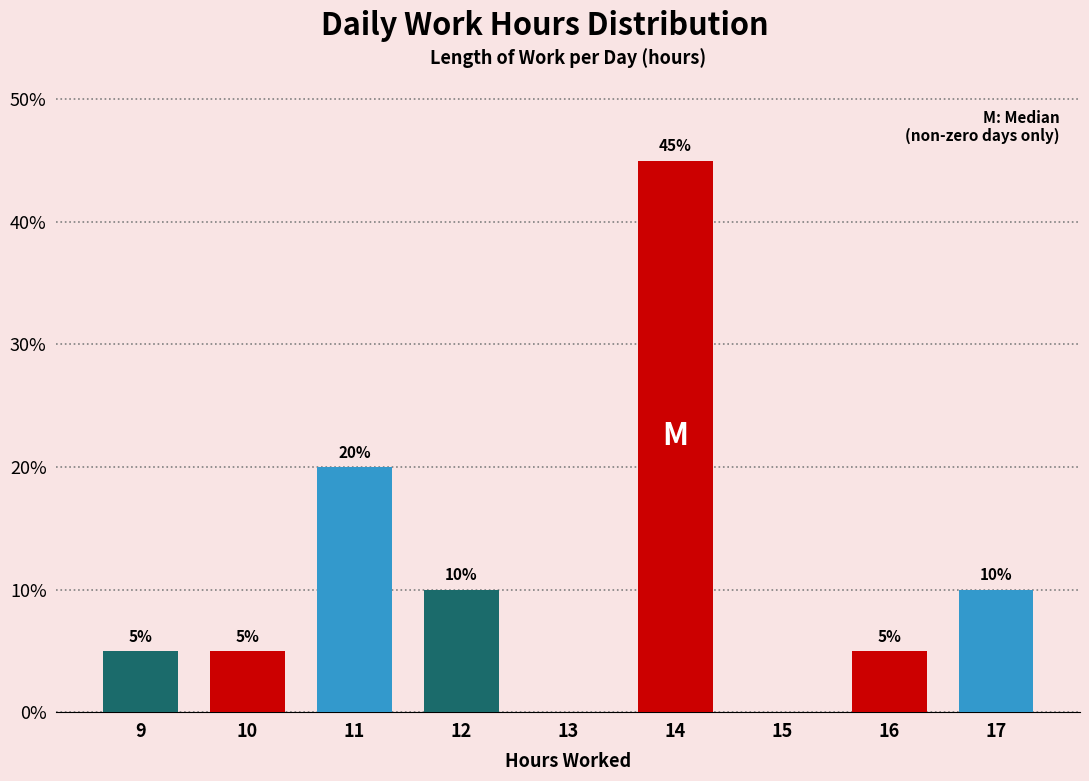

Reading left to right, transcribe all the data shown in this chart.

9=5	10=5	11=20	12=10	13=0	14=45	15=0	16=5	17=10